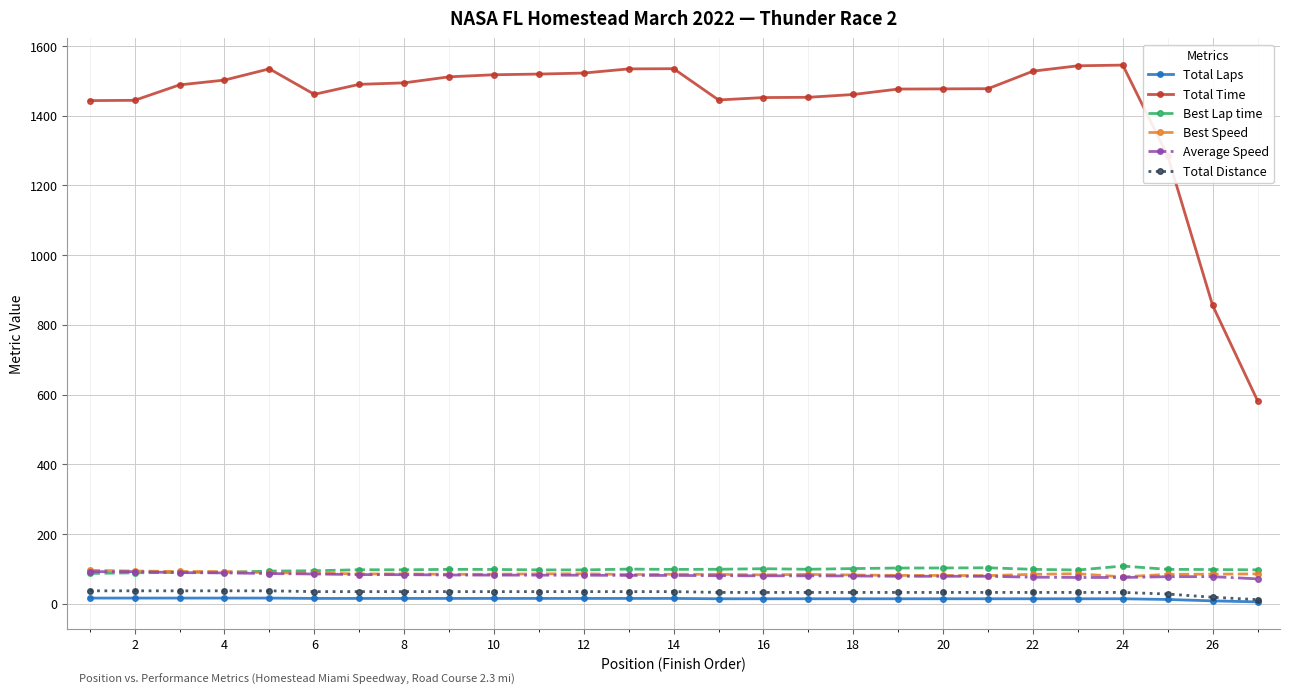

Does the chart have visible grid lines?

Yes